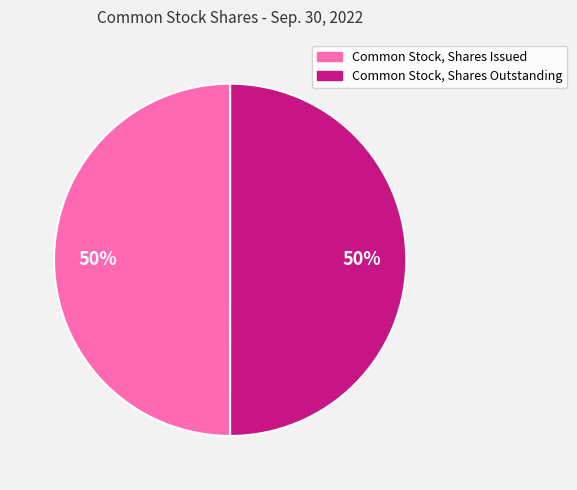

To the nearest percent, what portion does Common Stock, Shares Issued represent?

50%